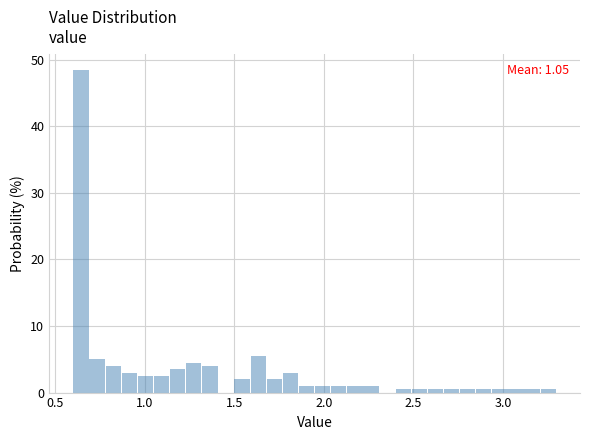

Around what value on the x-axis is the tallest bar? Give the approximate position of its centre, as read against the axis.

0.65